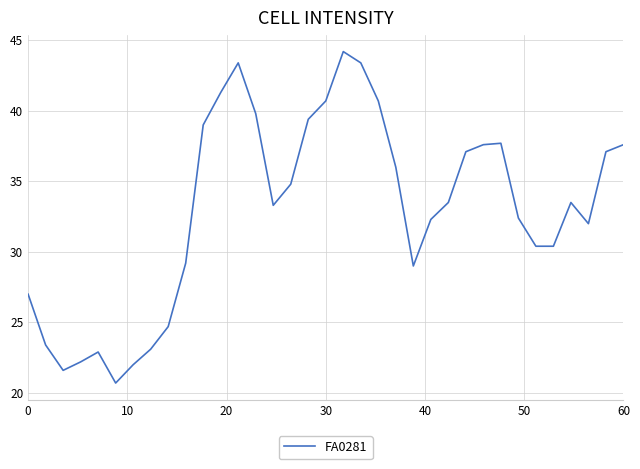

What is the smallest value displayed?

20.7